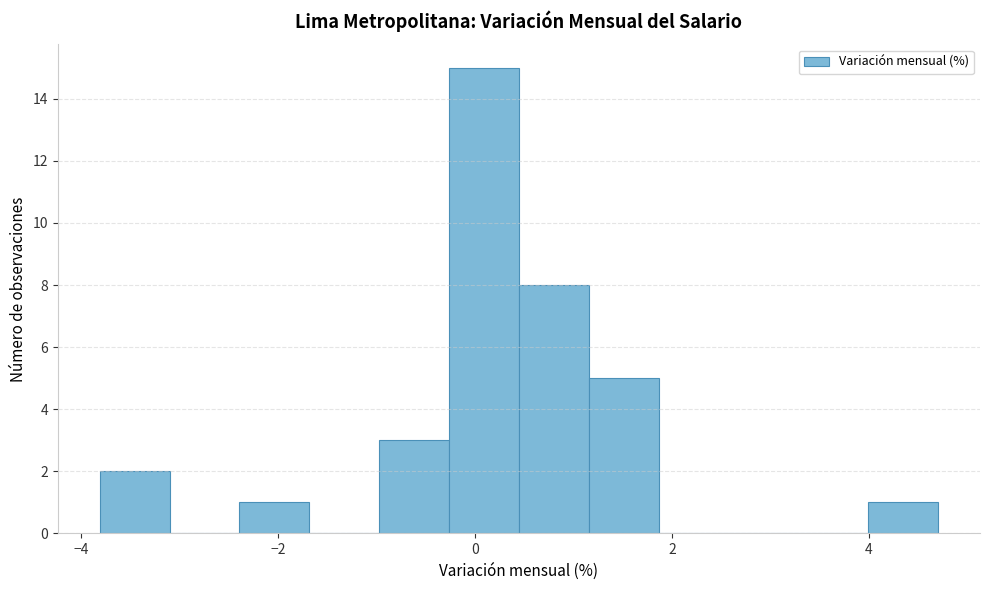

Around what value on the x-axis is the tallest bar? Give the approximate position of its centre, as read against the axis.

0.0